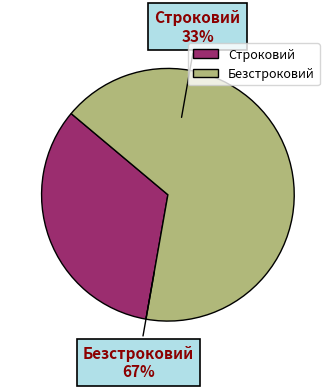

To the nearest percent, what is the average slice percentage?

50%